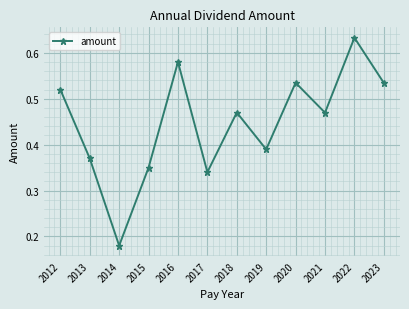

Between 2016 and 2014, which is larger?

2016